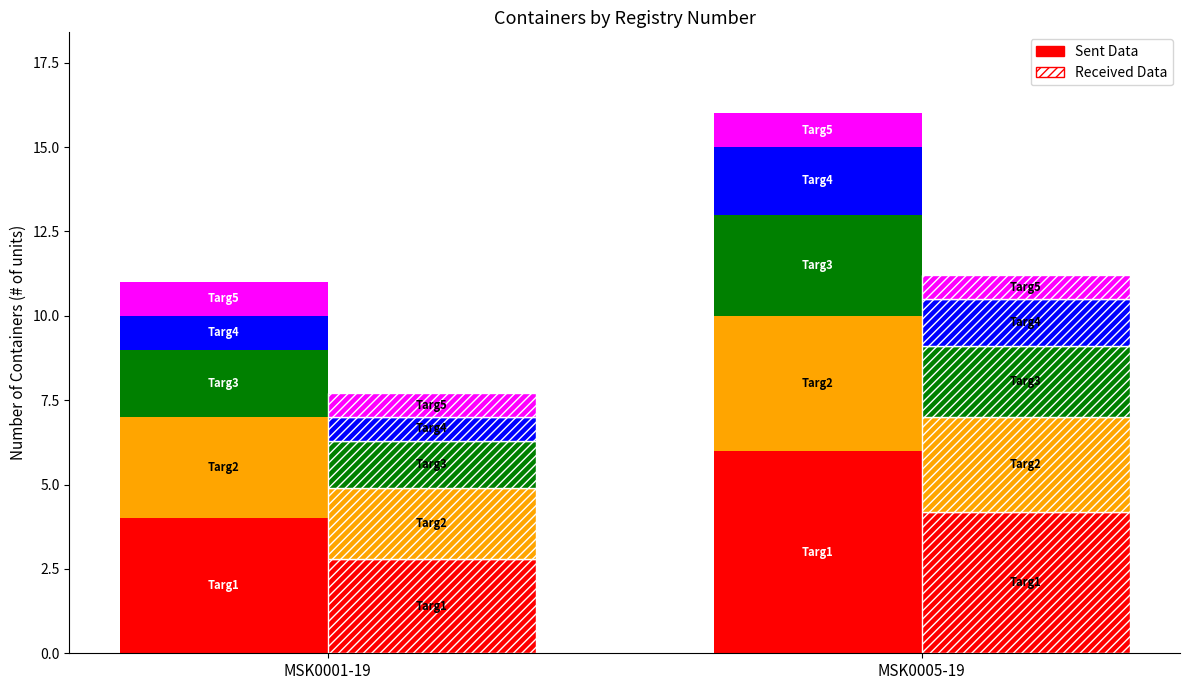

Which series has the widest spread of values?

Targ1